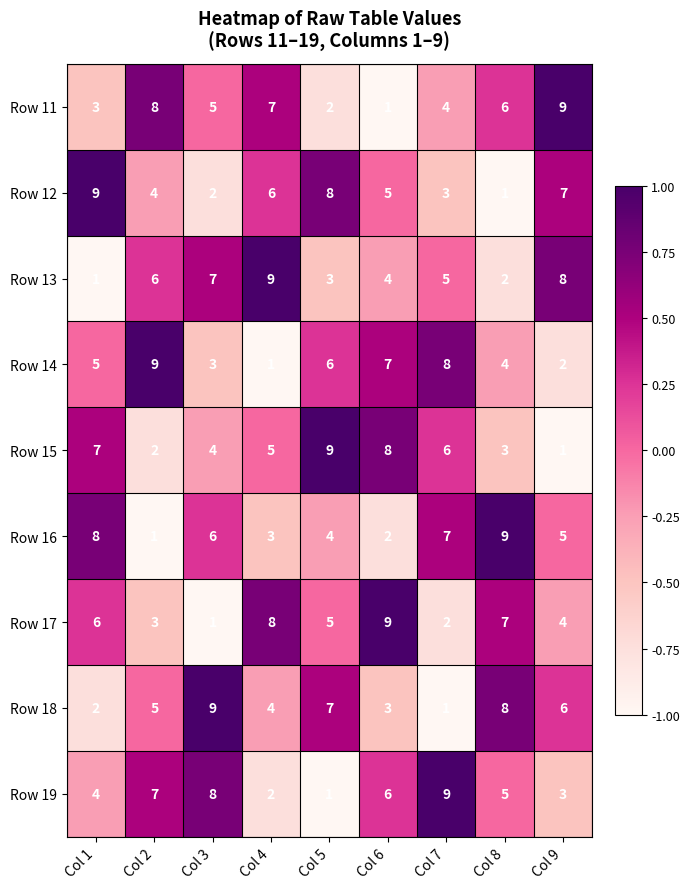

At Col 2, list the series in order from smallest to largest.

Row 16, Row 15, Row 17, Row 12, Row 18, Row 13, Row 19, Row 11, Row 14